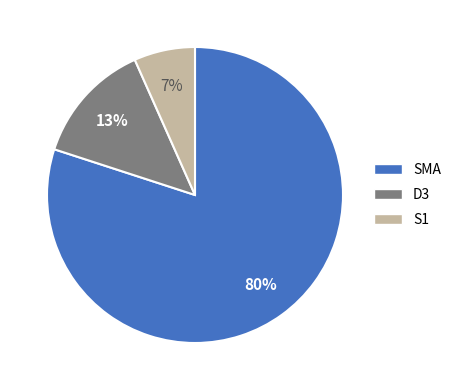

To the nearest percent, what is the combined percentage of D3 and SMA?

93%